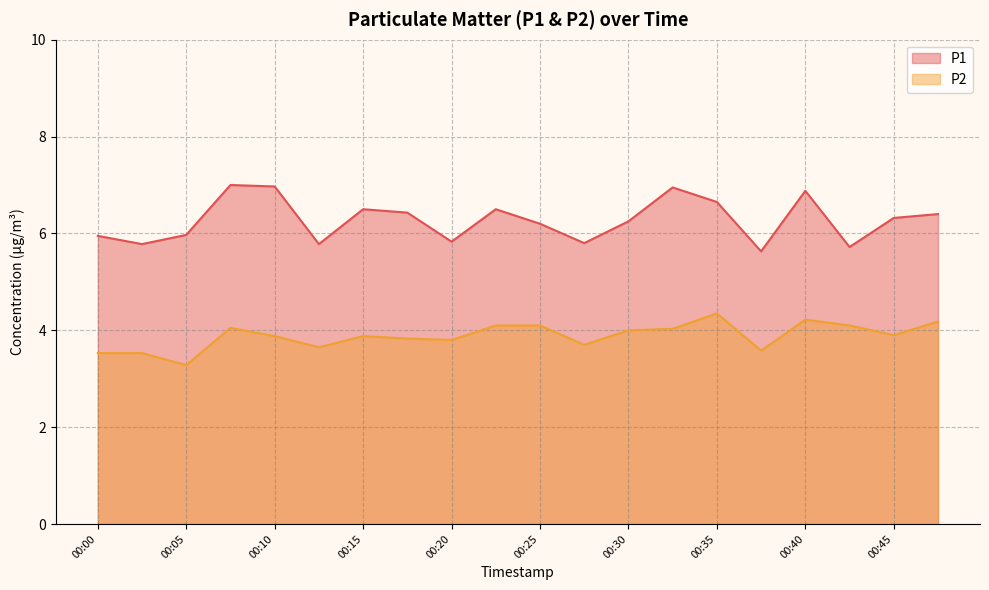

What is the spread (max minus min) of values at 00:45?

2.4